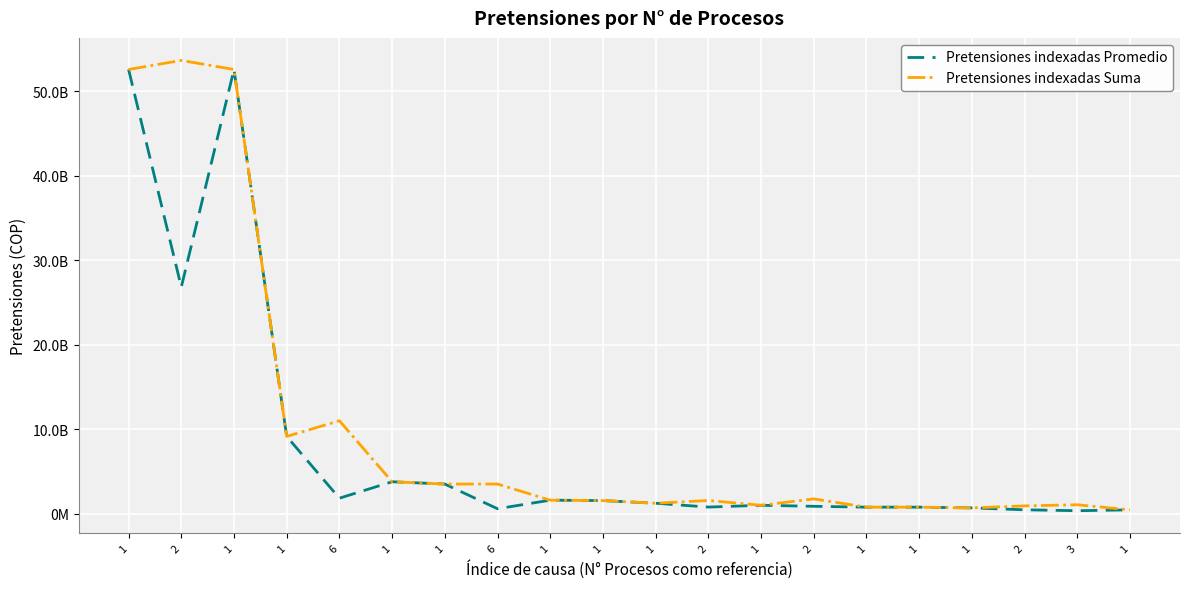

Does the chart display data point markers on the line(s)?

No